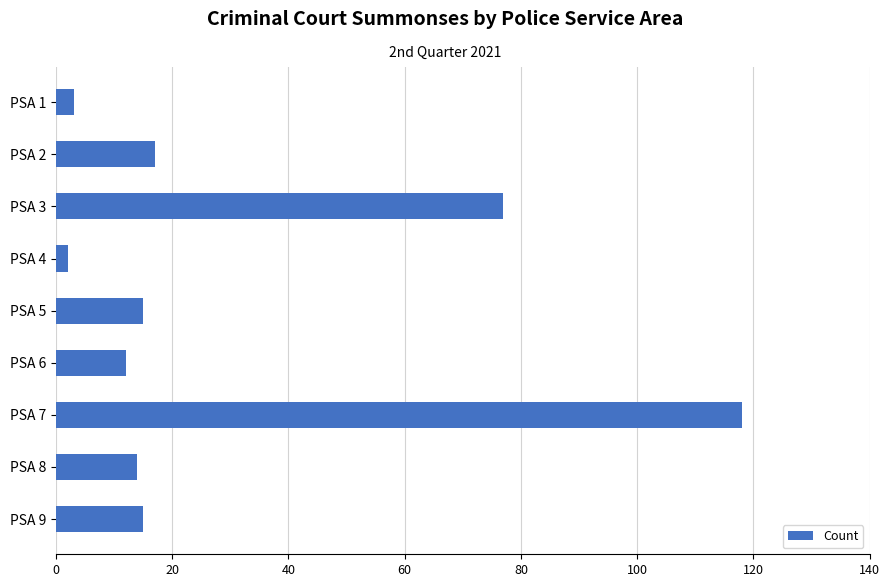

Which has a higher value, PSA 1 or PSA 8?

PSA 8